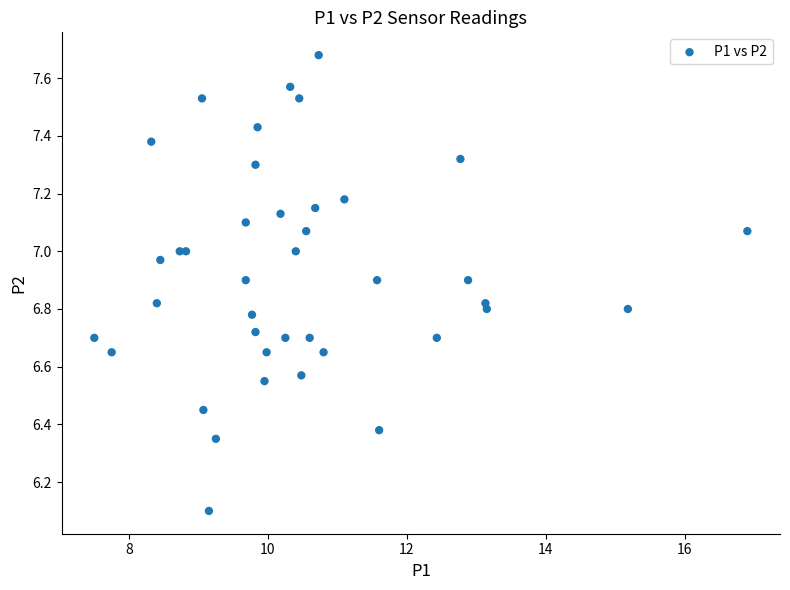

What Y value in the scatter plot is closest to 6?

6.1